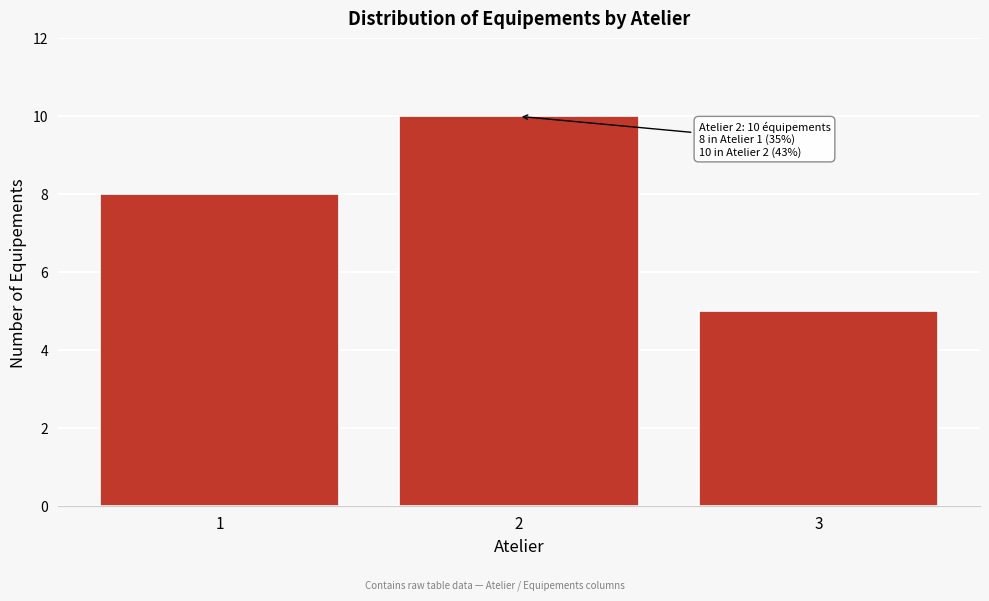

Reading left to right, what are all the values shown in this chart?

1=8	2=10	3=5